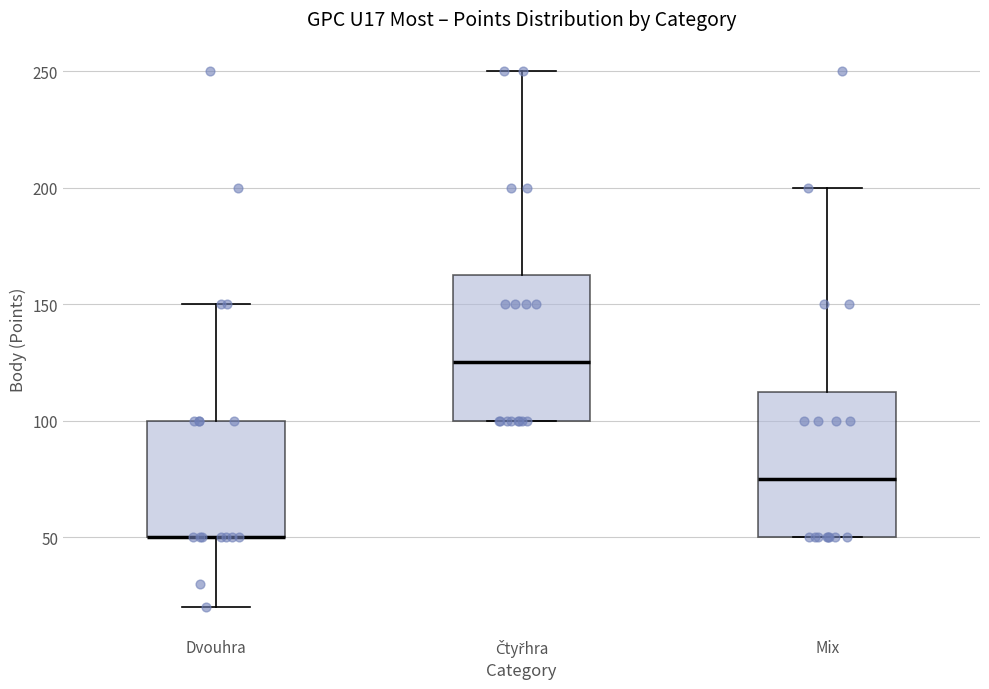

Reading left to right, transcribe this box plot: for each box, give where its median line is, the range the box spans, and where its two whiskers end, as read against the y-axis. The values are not printed on the chart, so give them approximately, as read against the axis.

Dvouhra: median 50 (drawn on the box's lower edge), box 50 to 100, whiskers 20 to 150
Čtyřhra: median 125, box 100 to 165, whiskers 100 to 250
Mix: median 75, box 50 to 115, whiskers 50 to 200